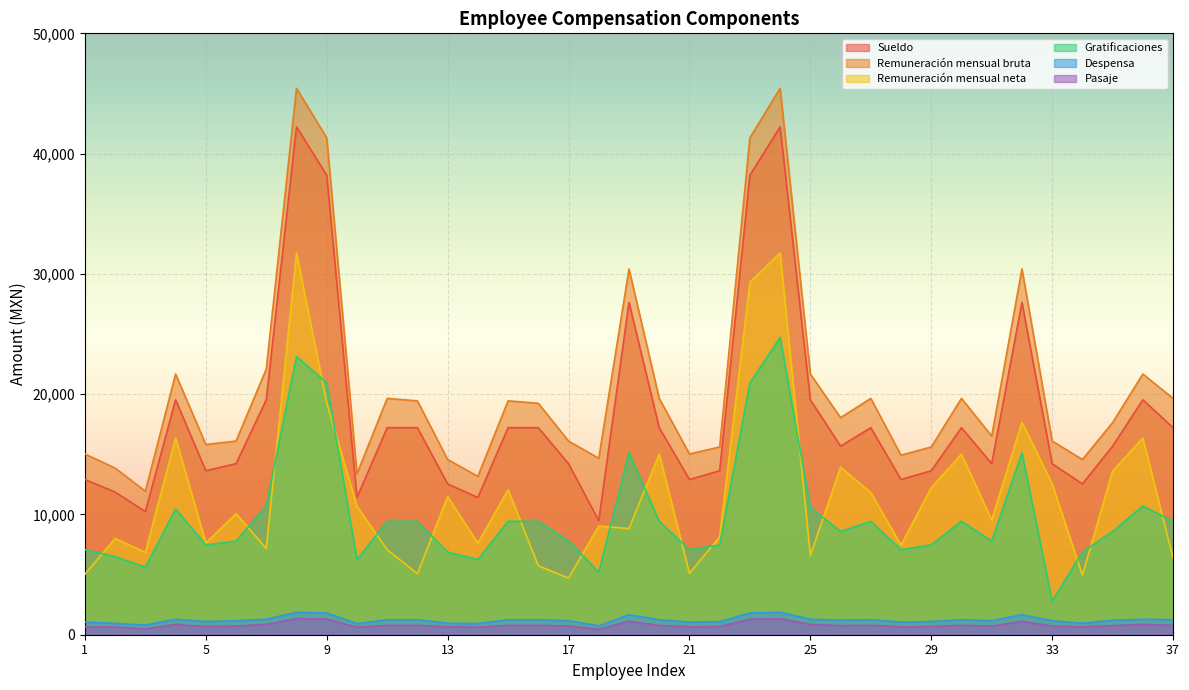

At which label is Sueldo closest to 25849?

19